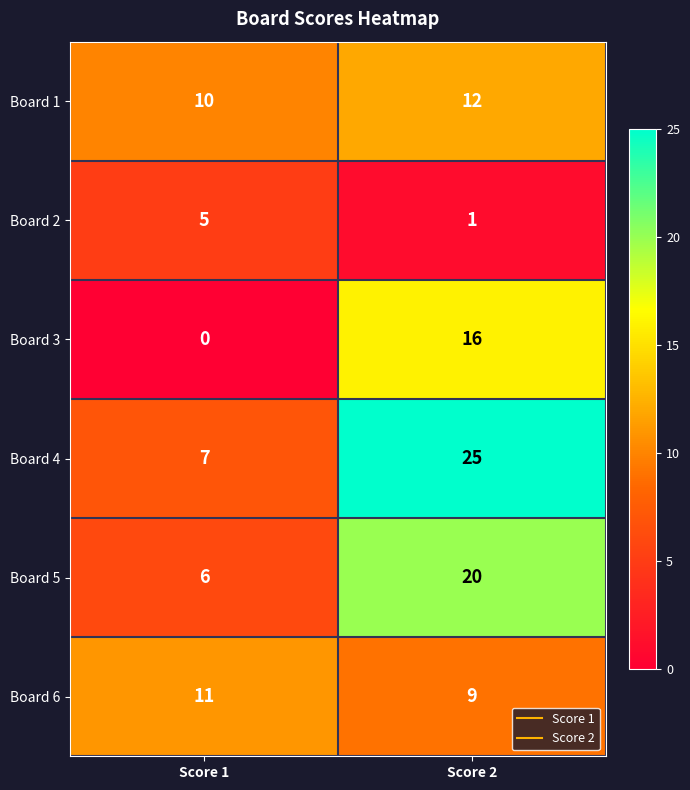

Which label corresponds to the smallest value in the chart?

Score 1